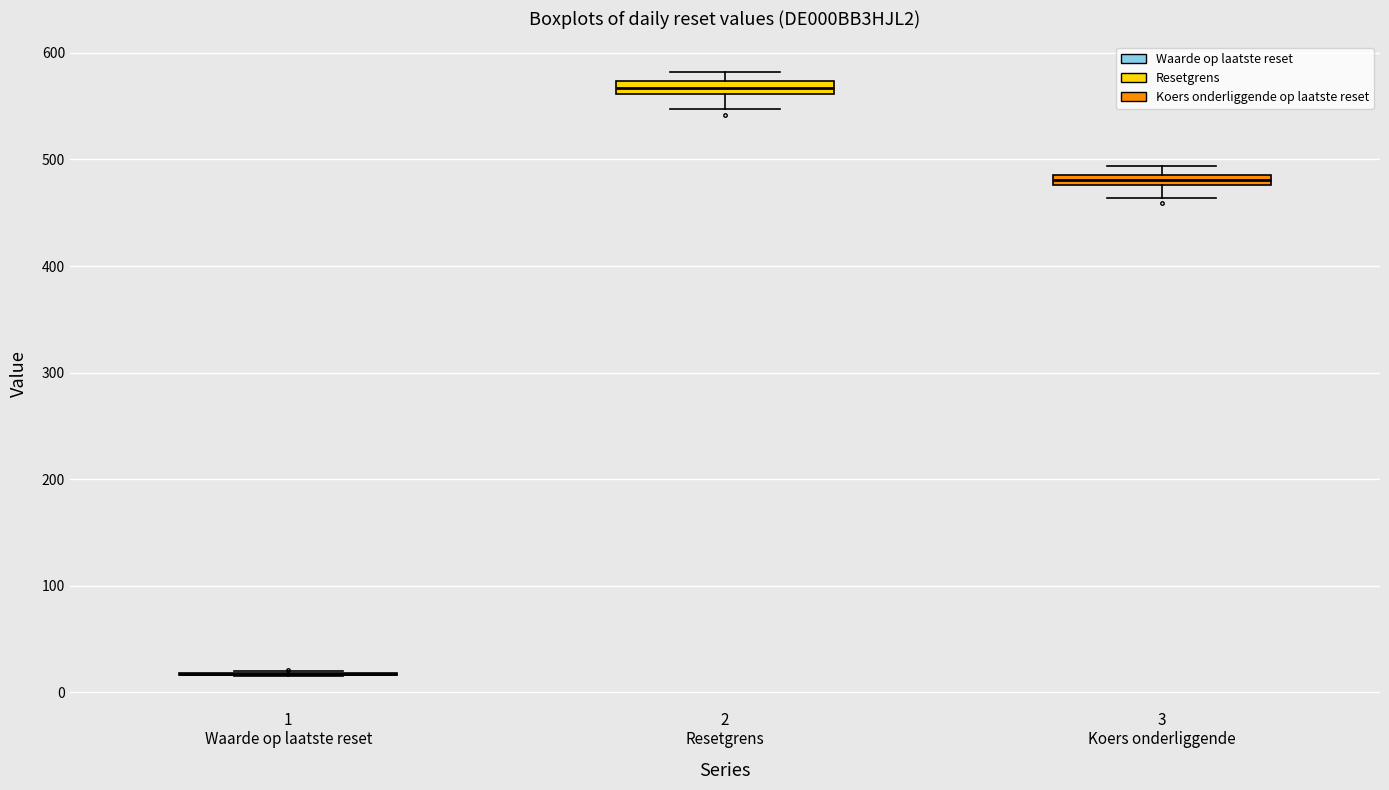

Where is the upper edge of the box for 2 Resetgrens on the y-axis? The values are not printed on the chart, so give them approximately, as read against the axis.

570